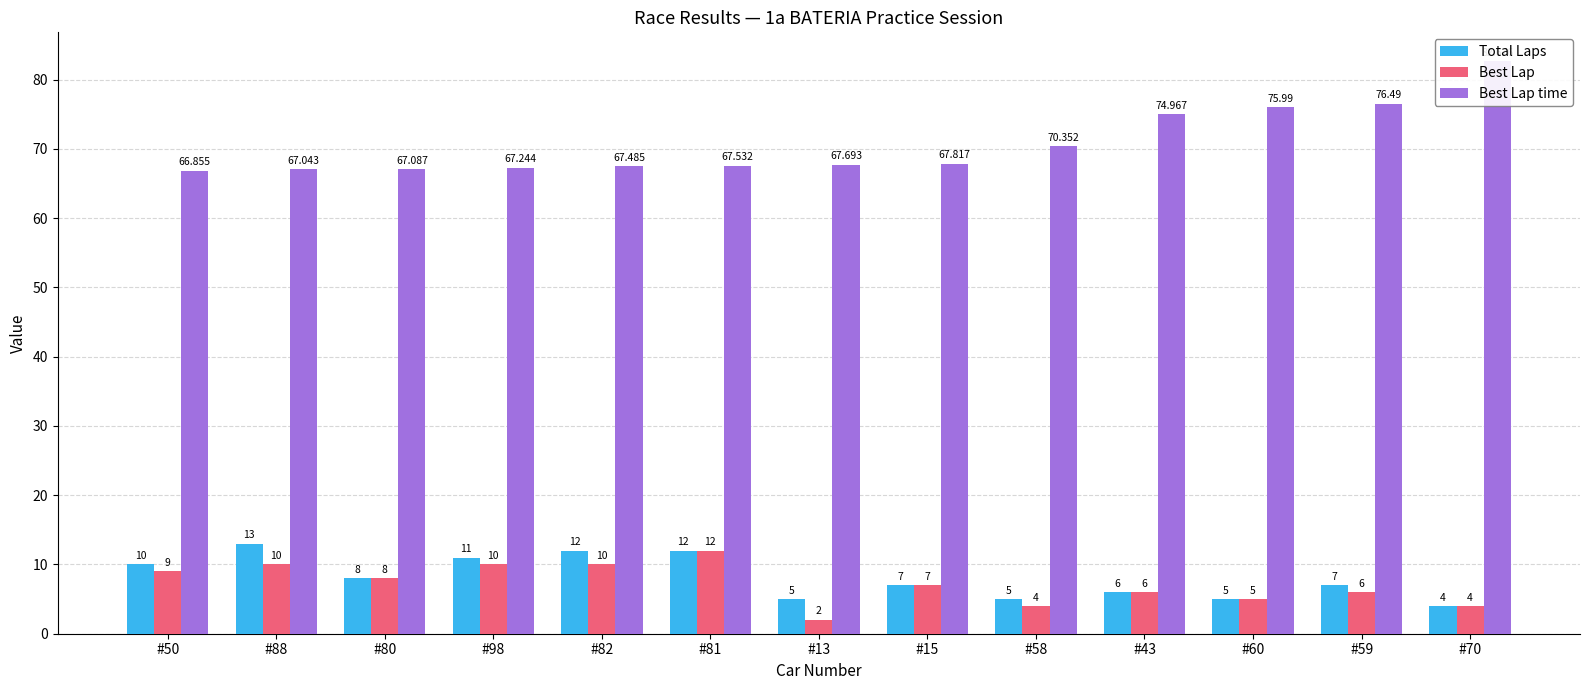

What is the sum of all Total Laps values?

105.0